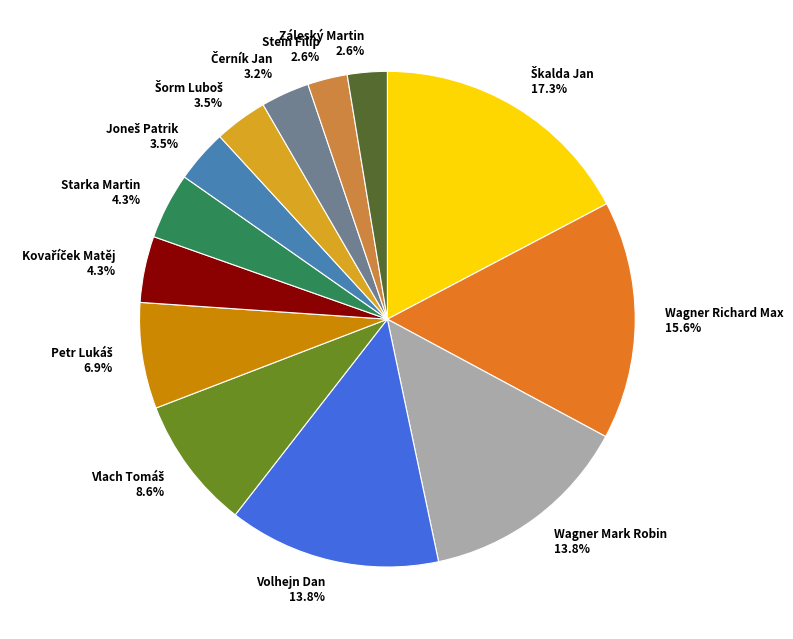

Is it true that Wagner Mark Robin is 14% of the pie?

True